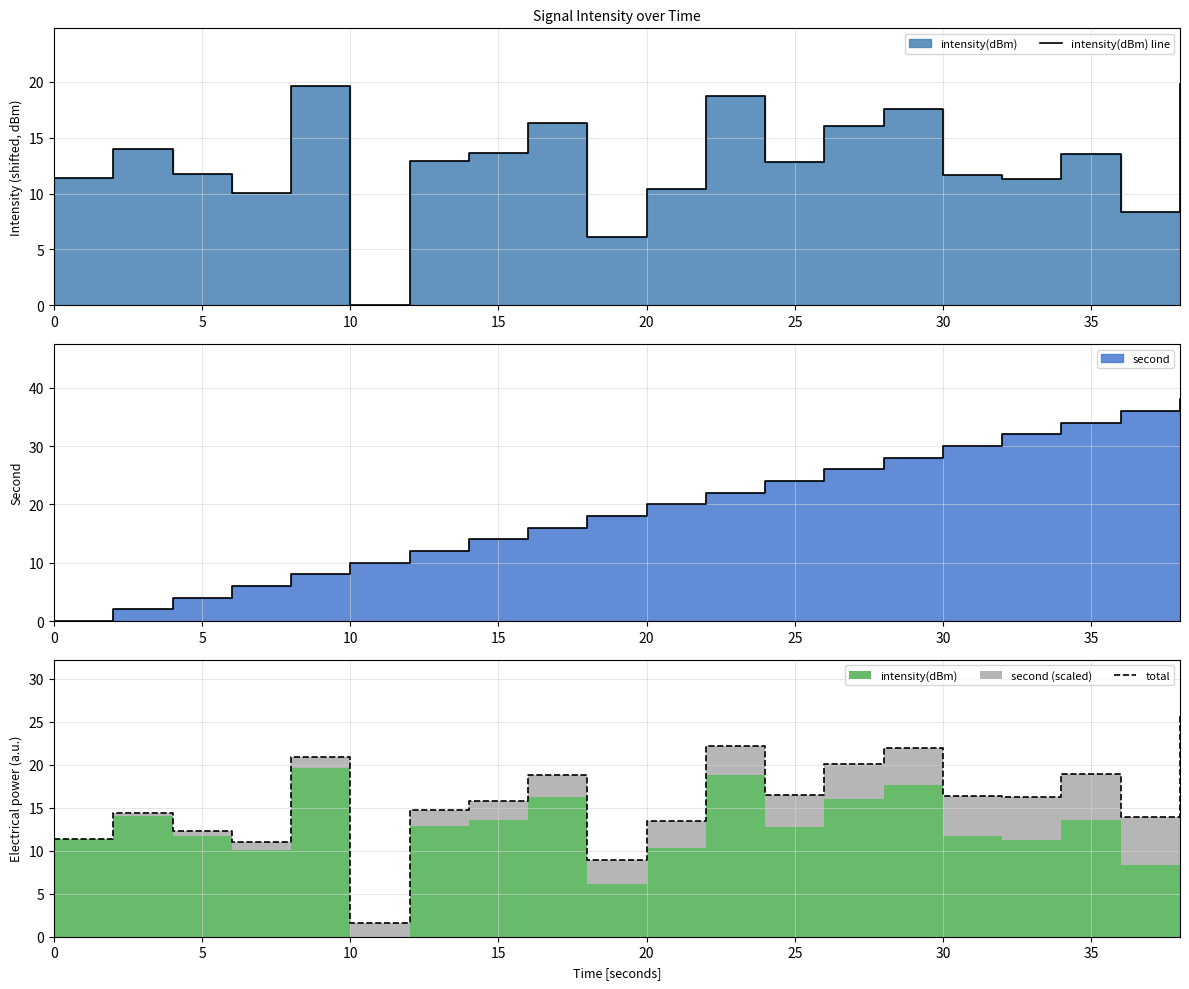

What is the sum of all total values?

315.7